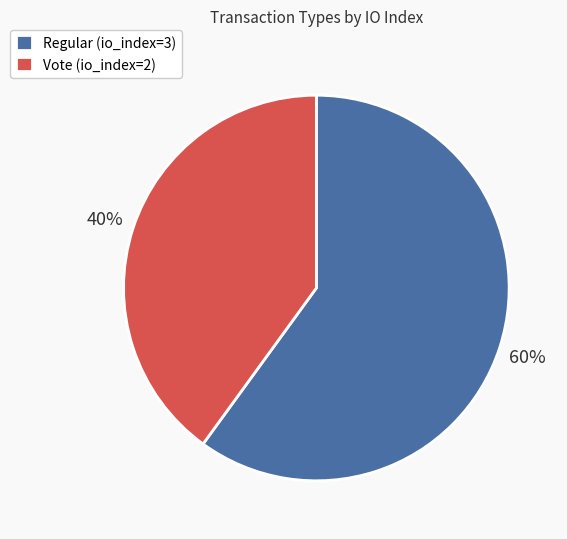

To the nearest percent, what is the difference between the Vote (io_index=2) and Regular (io_index=3) slice percentages?

20%